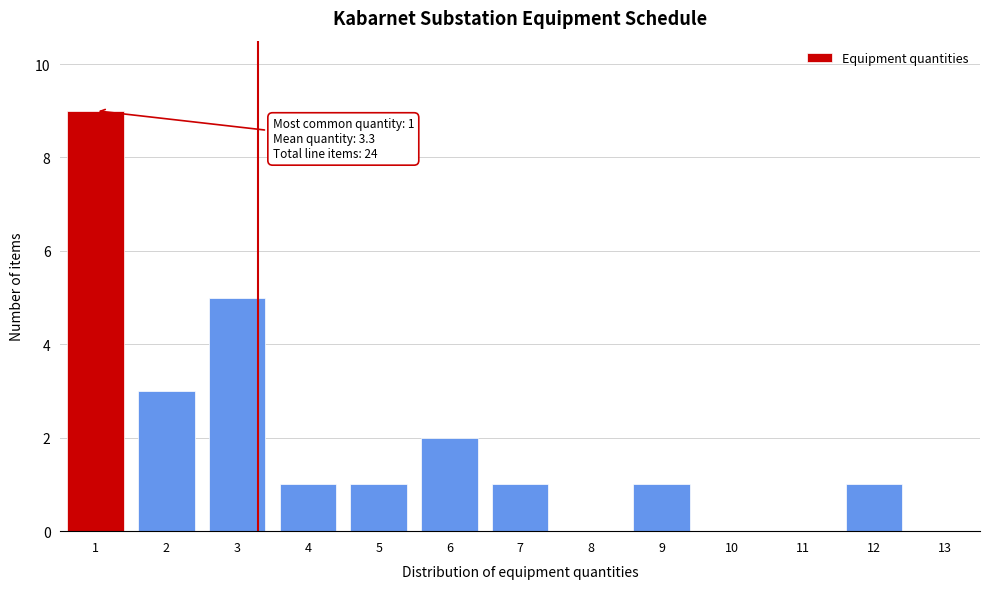

Over which range of the x-axis is the bar tallest?

0.5 to 1.5